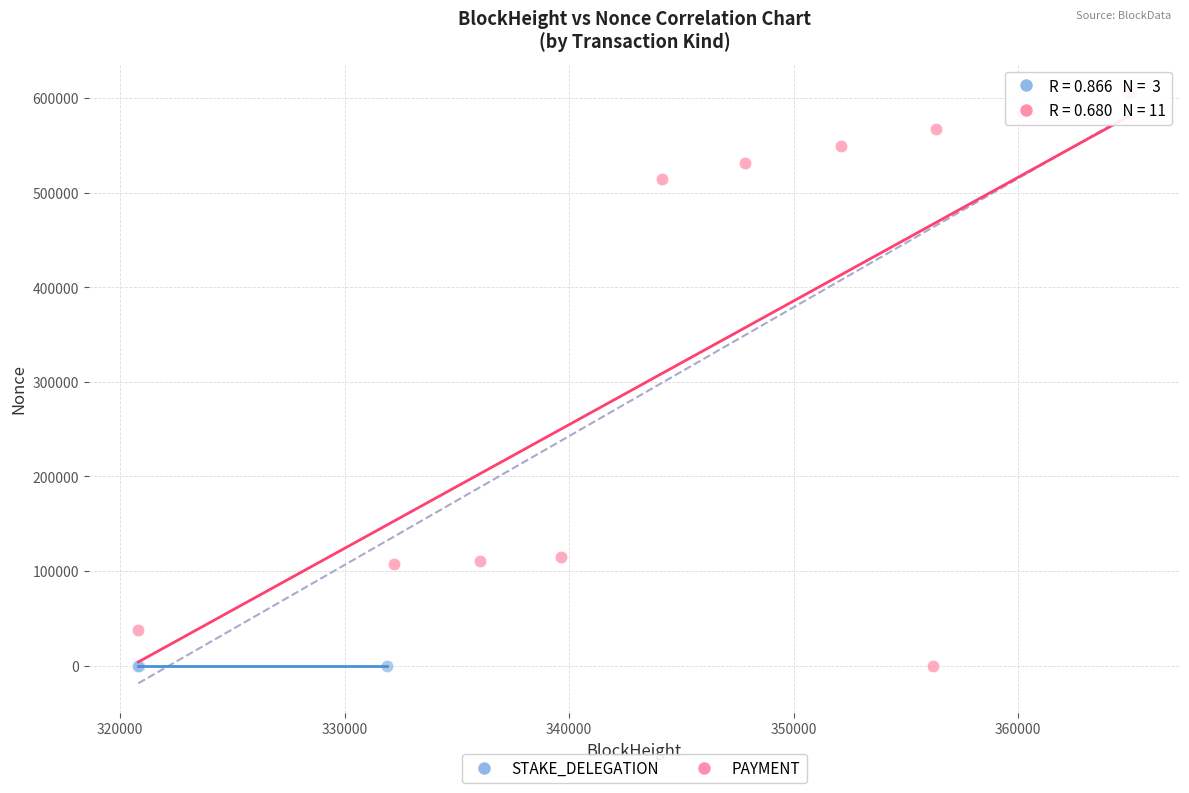

Which series contains the highest Y value?

PAYMENT